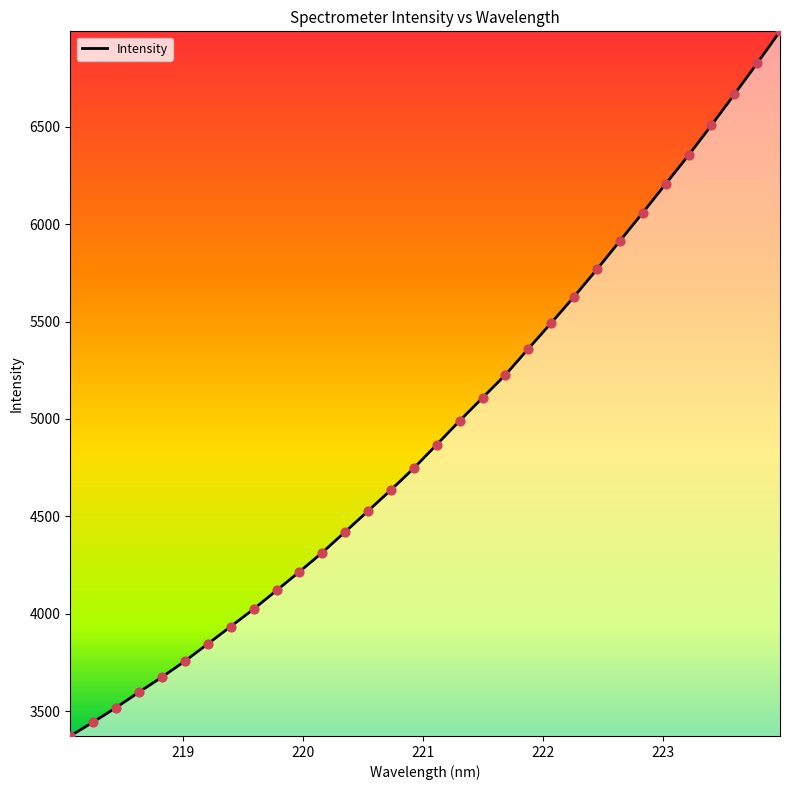

What is the minimum value shown in the chart?

3372.5